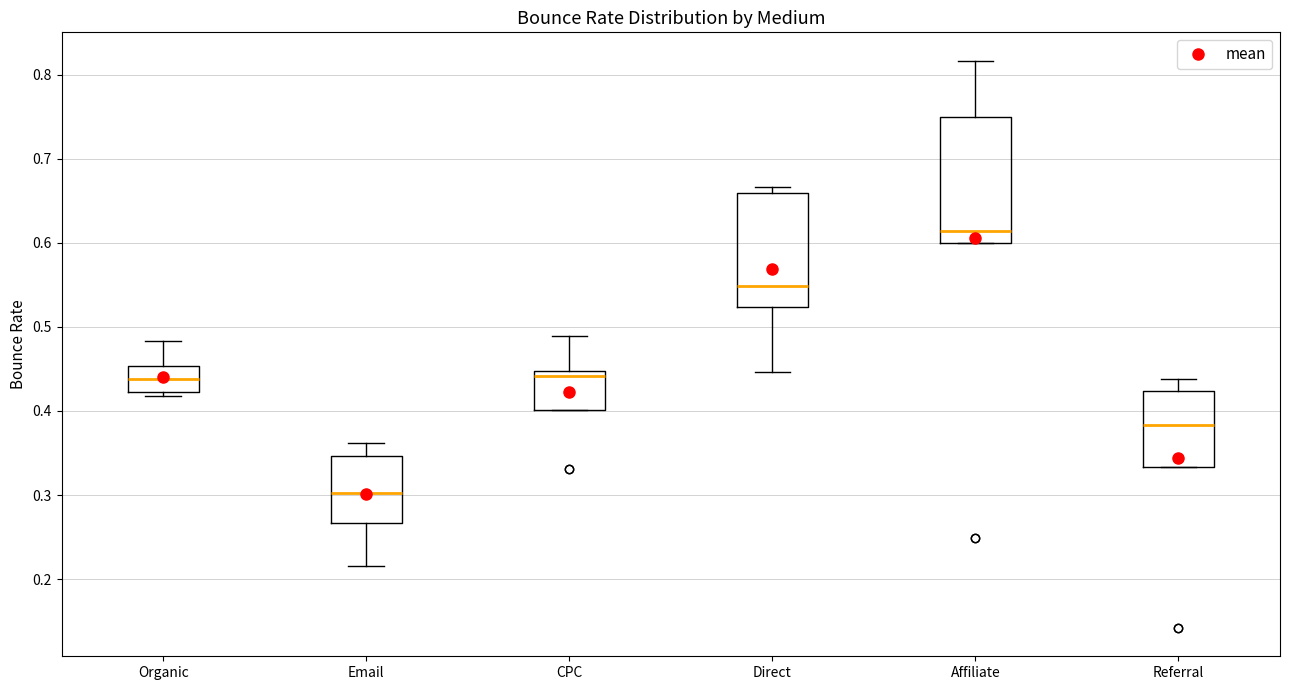

Where does the median line of the box for CPC sit on the y-axis? The values are not printed on the chart, so give them approximately, as read against the axis.

0.44